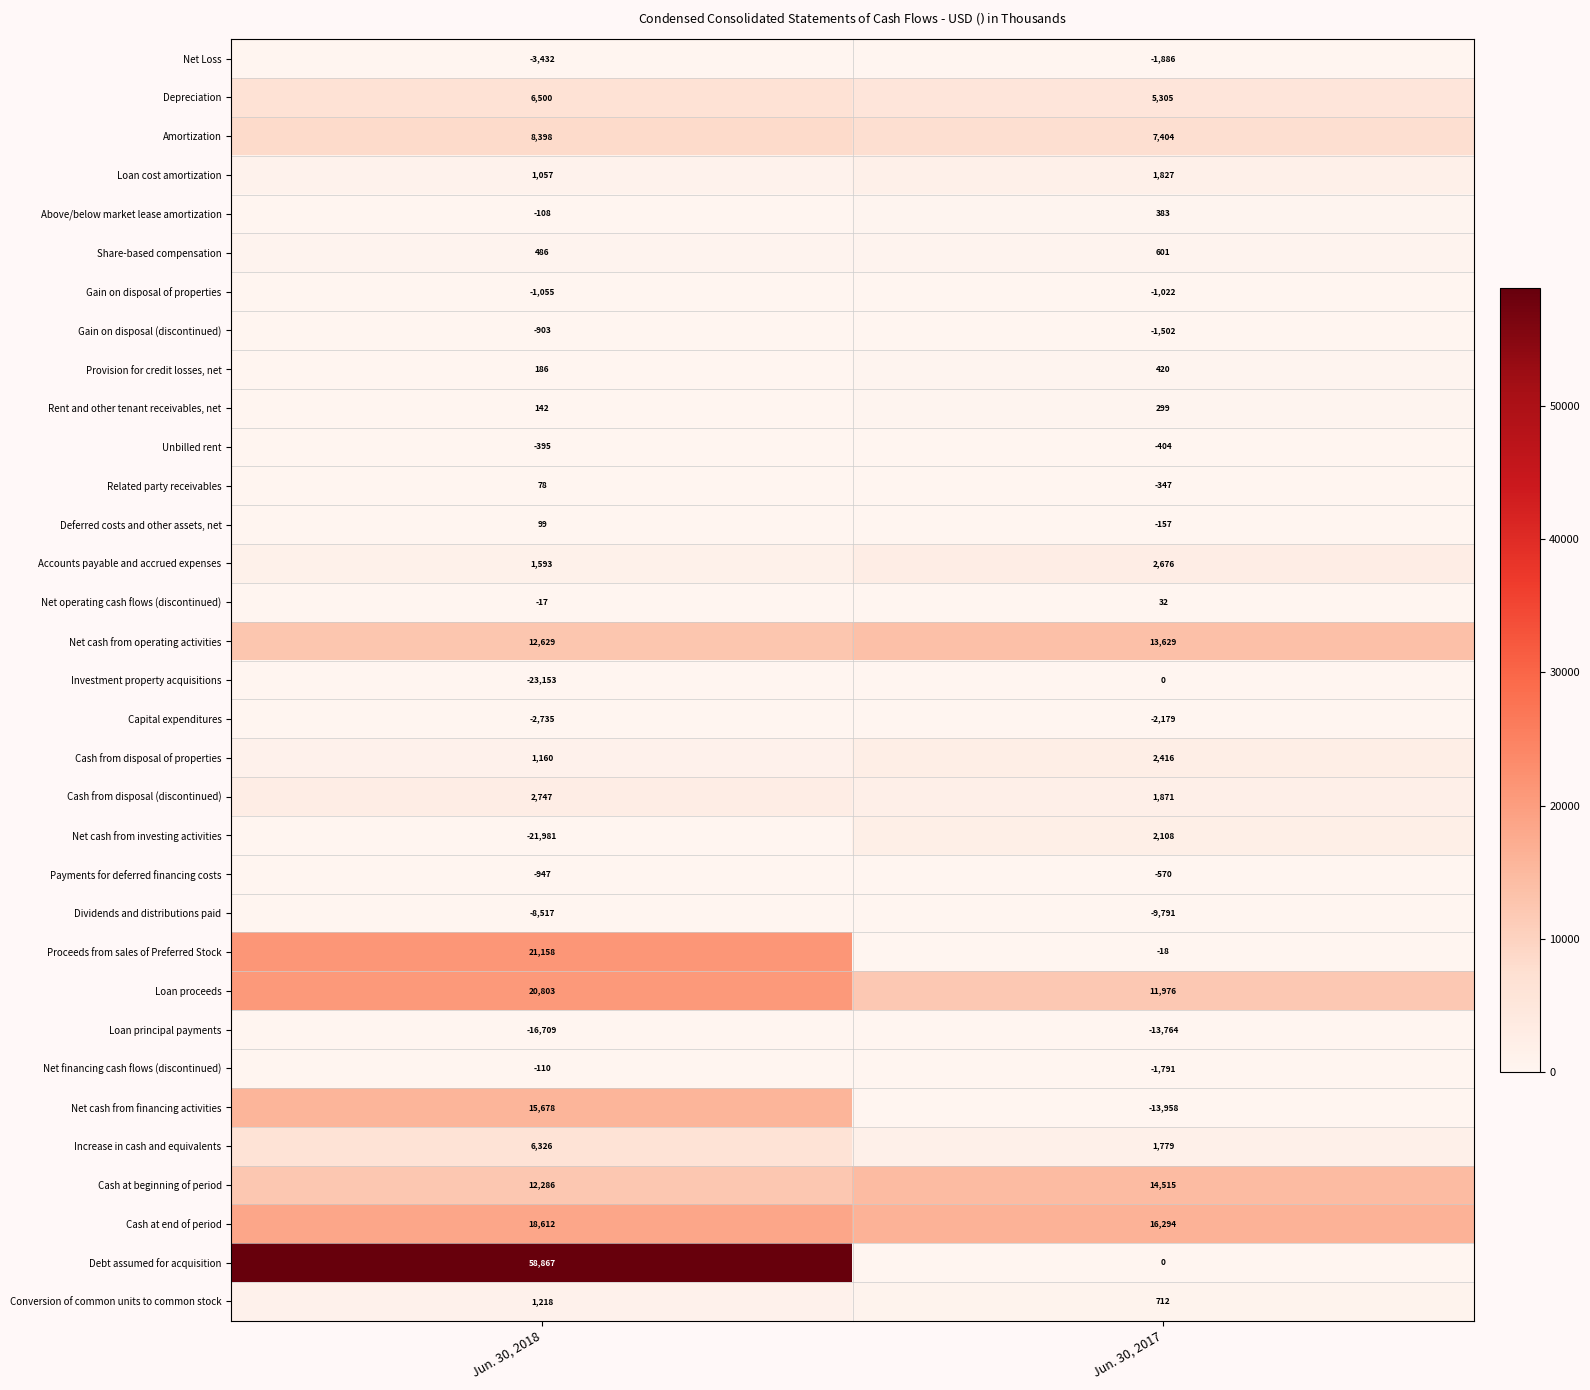

Where is Deferred costs and other assets, net nearest to the value -29?

Jun. 30, 2018